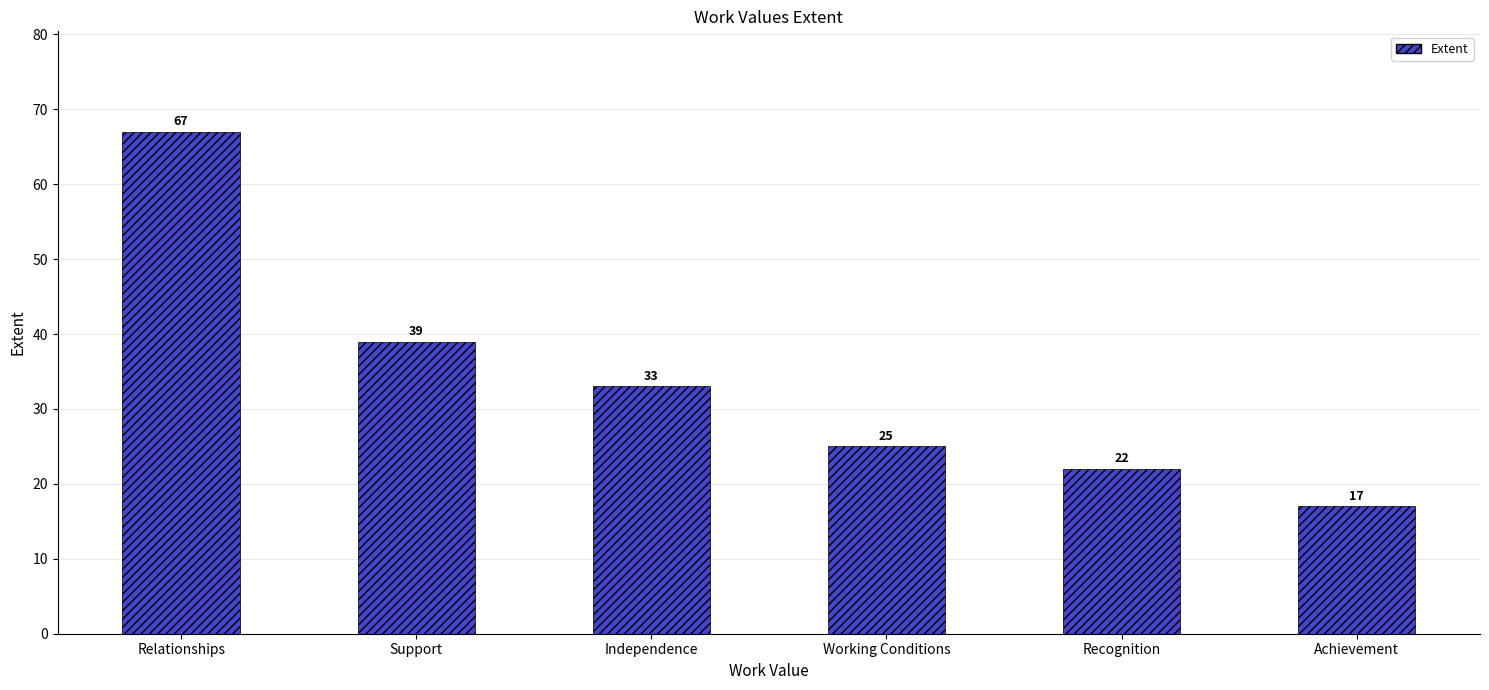

Rank the categories by value from lowest to highest.

Achievement, Recognition, Working Conditions, Independence, Support, Relationships